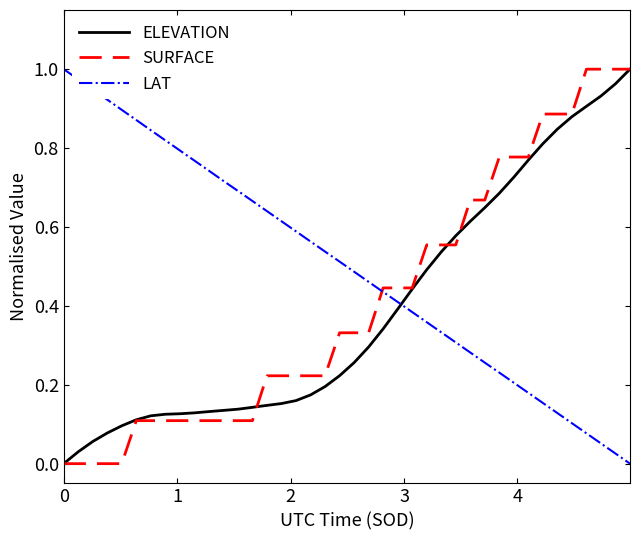

Which series ends up on top after the final intersection of LAT and ELEVATION?

ELEVATION